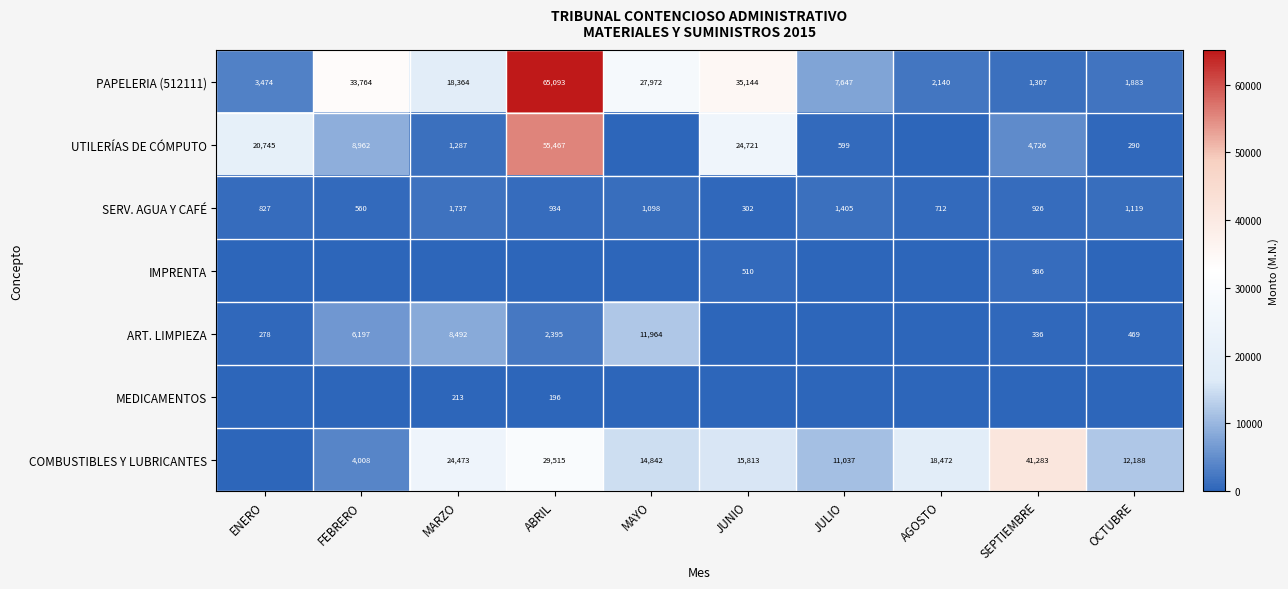

True or false: MEDICAMENTOS has a value of 196 at ABRIL.

True